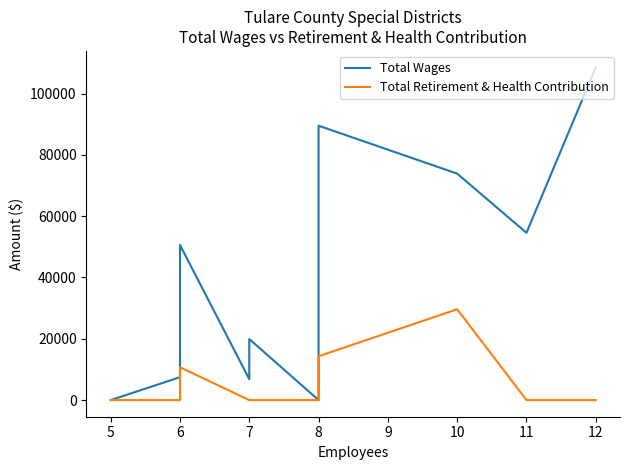

True or false: Total Retirement & Health Contribution has a value of 0 at 6.

True